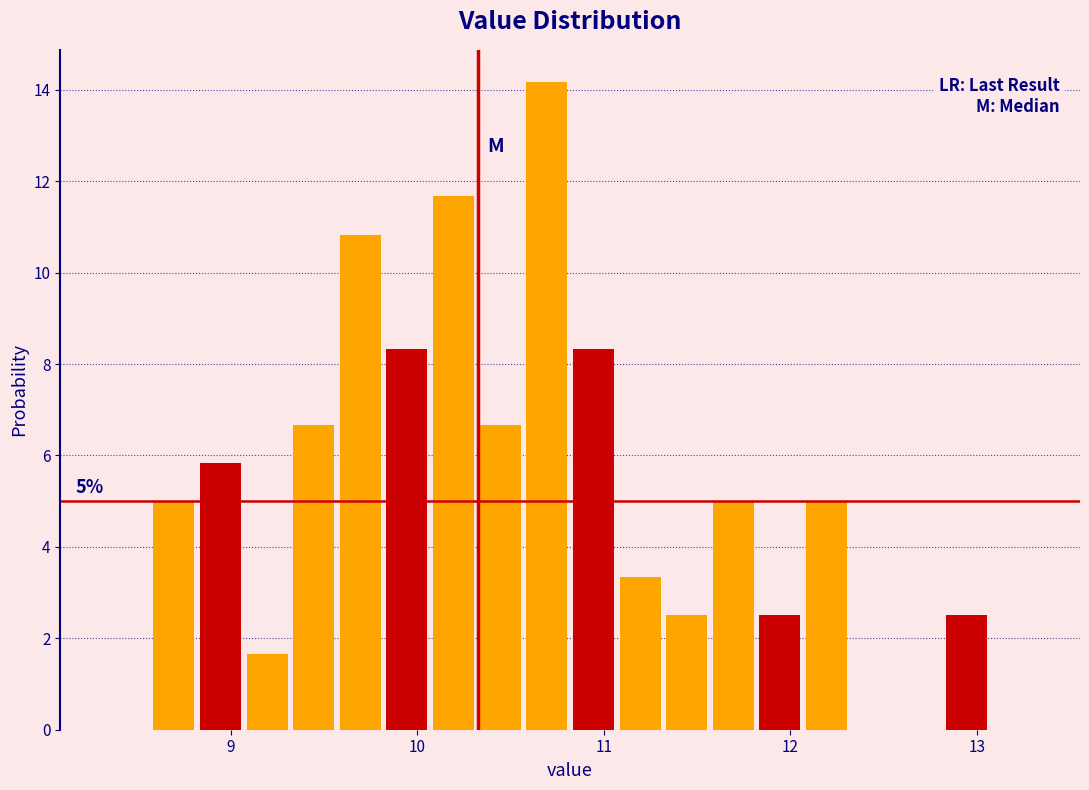

Around what value on the x-axis is the tallest bar? Give the approximate position of its centre, as read against the axis.

10.7